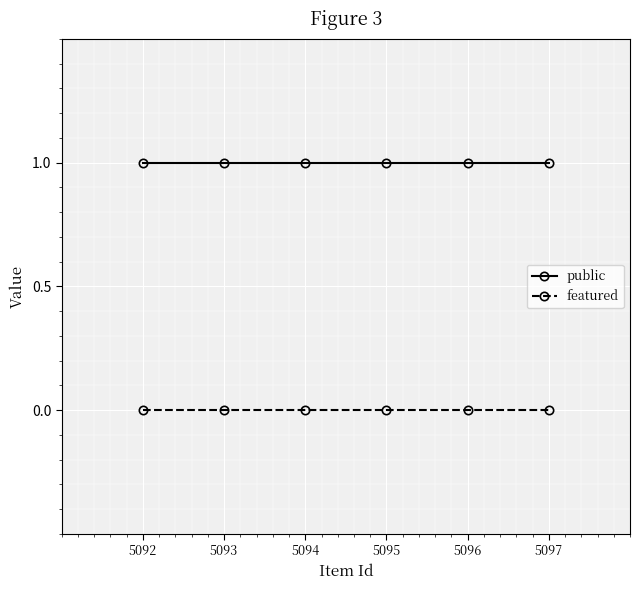

Which series has the largest total across all categories?

public